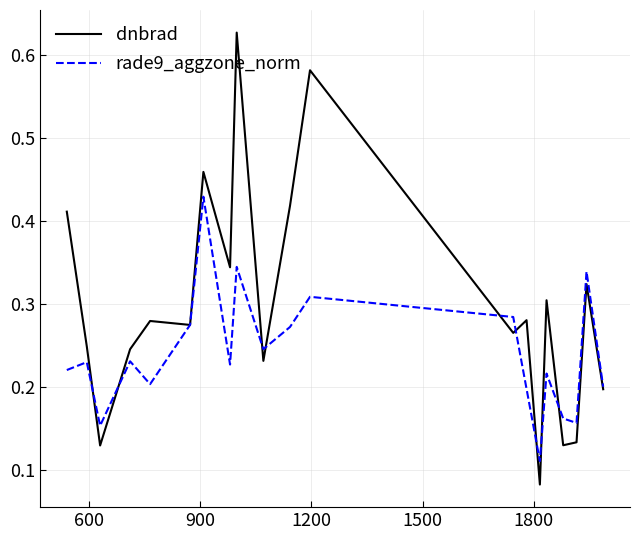

At how many categories does at least one series exceed 0?

20